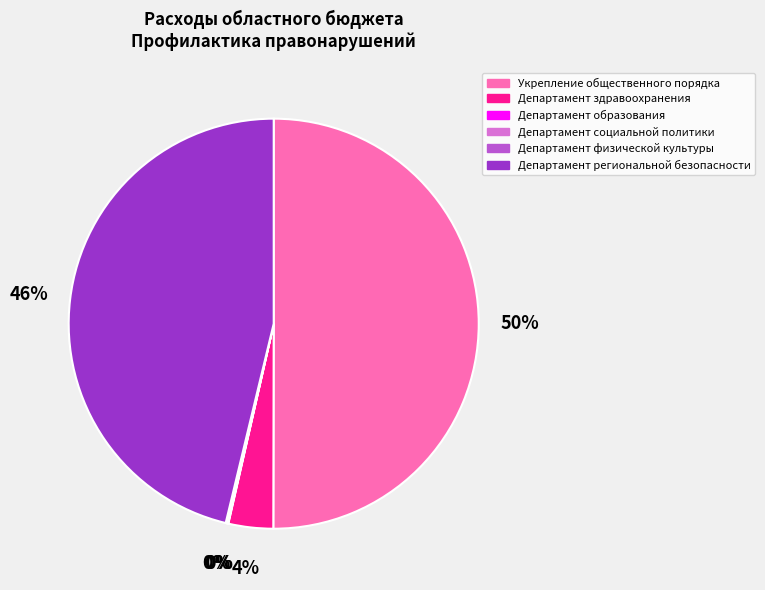

Which slice is the largest?

Укрепление общественного порядка